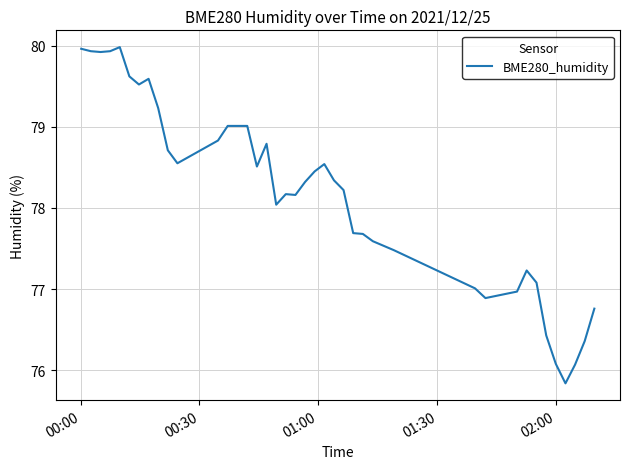

What is the smallest value displayed?

75.8